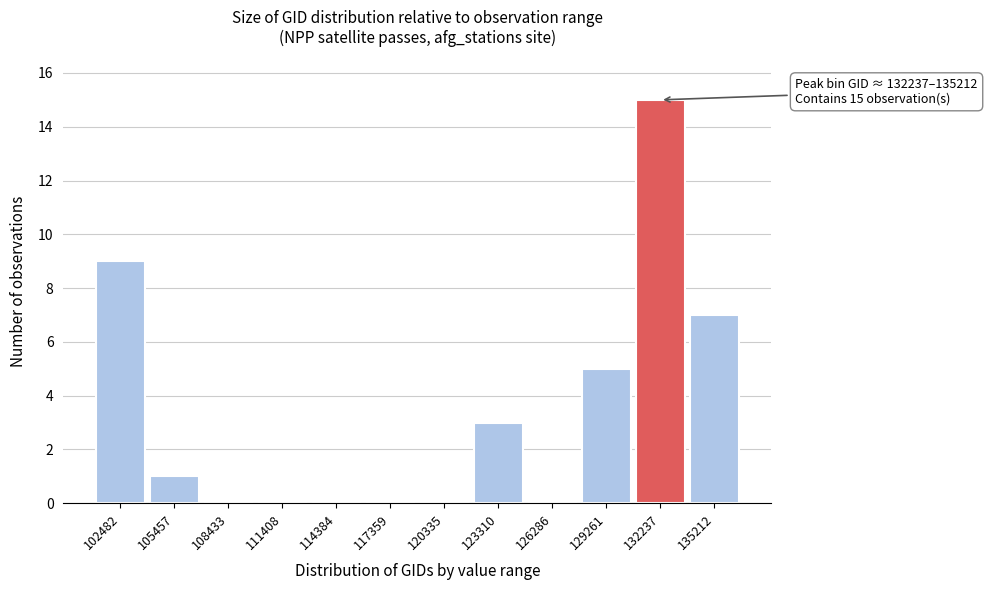

Reading left to right, what are all the values shown in this chart?

102482=9	105457=1	108433=0	111408=0	114384=0	117359=0	120335=0	123310=3	126286=0	129261=5	132237=15	135212=7